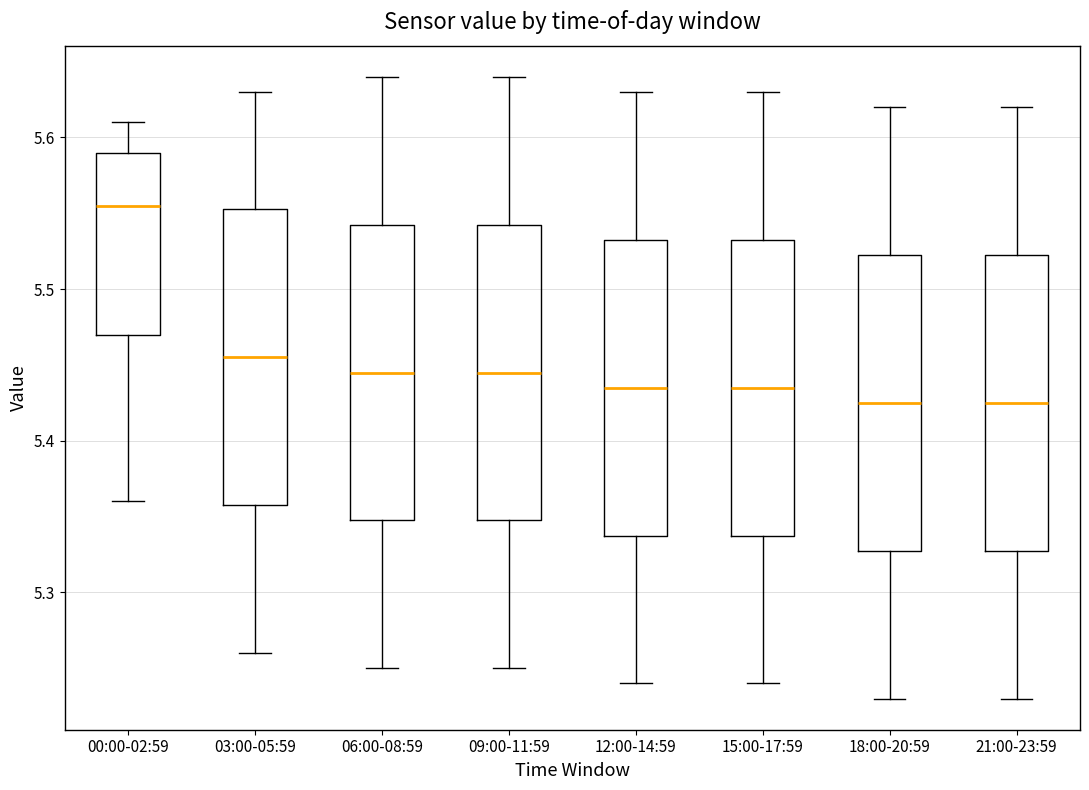

Reading left to right, transcribe this box plot: for each box, give where its median line is, the range the box spans, and where its two whiskers end, as read against the y-axis. The values are not printed on the chart, so give them approximately, as read against the axis.

00:00-02:59: median 5.56, box 5.47 to 5.59, whiskers 5.36 to 5.61
03:00-05:59: median 5.46, box 5.36 to 5.55, whiskers 5.26 to 5.63
06:00-08:59: median 5.45, box 5.35 to 5.54, whiskers 5.25 to 5.64
09:00-11:59: median 5.45, box 5.35 to 5.54, whiskers 5.25 to 5.64
12:00-14:59: median 5.44, box 5.34 to 5.53, whiskers 5.24 to 5.63
15:00-17:59: median 5.44, box 5.34 to 5.53, whiskers 5.24 to 5.63
18:00-20:59: median 5.43, box 5.33 to 5.52, whiskers 5.23 to 5.62
21:00-23:59: median 5.43, box 5.33 to 5.52, whiskers 5.23 to 5.62